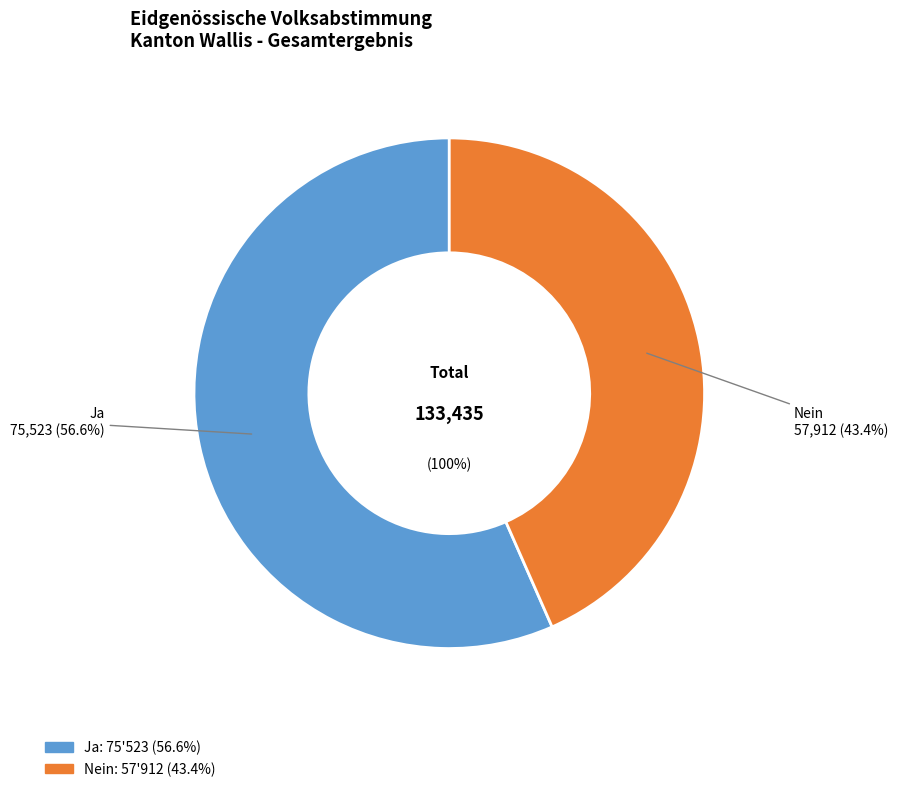

What percentage is the Nein slice, to the nearest percent?

43%